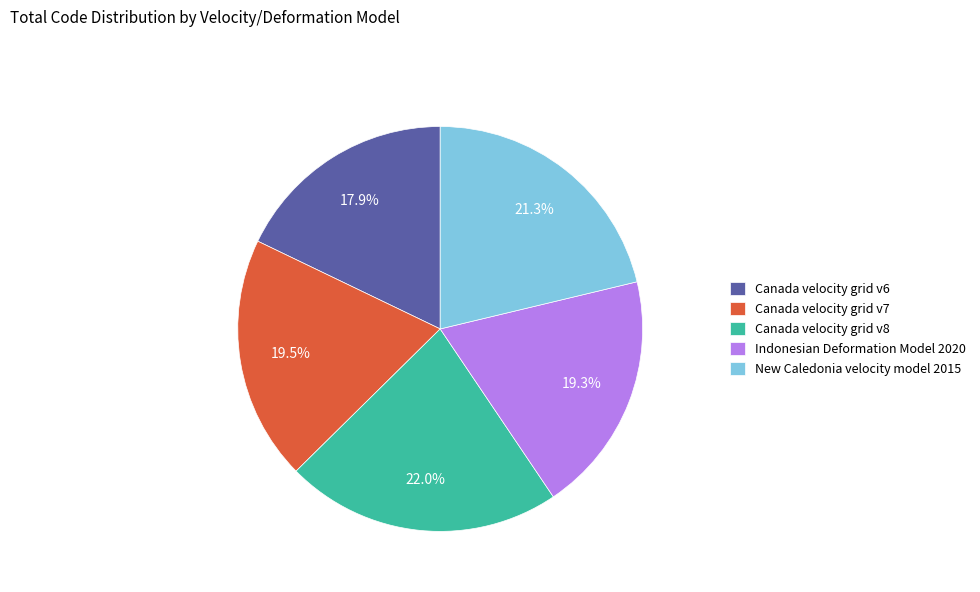

Count the number of slices in the pie.

5